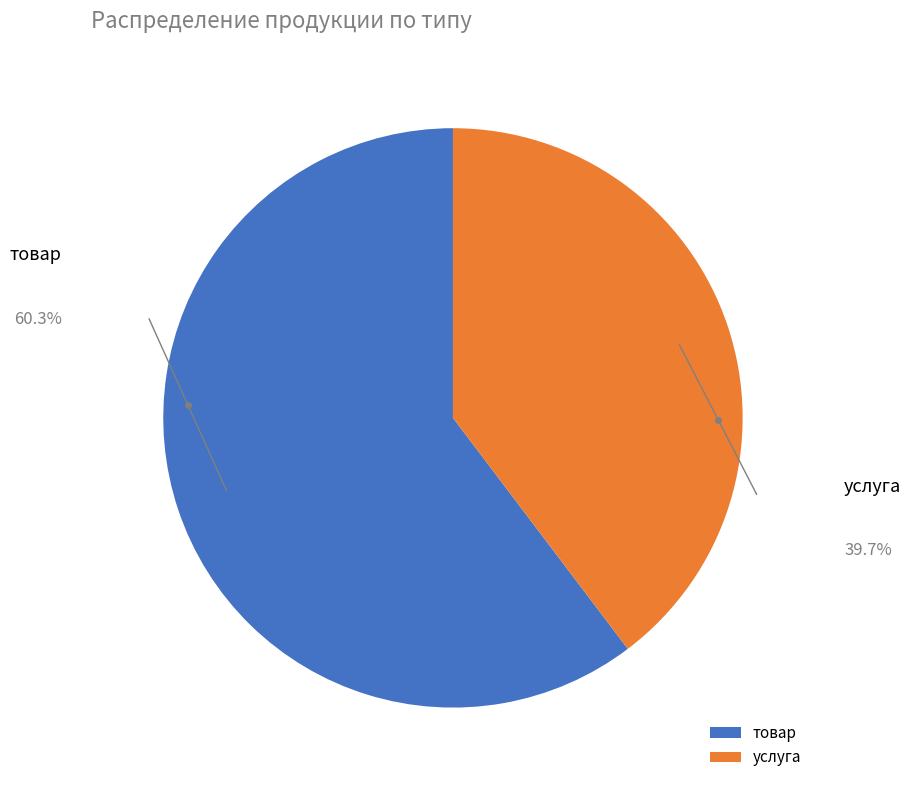

Is the sum of услуга and товар greater than half?

Yes